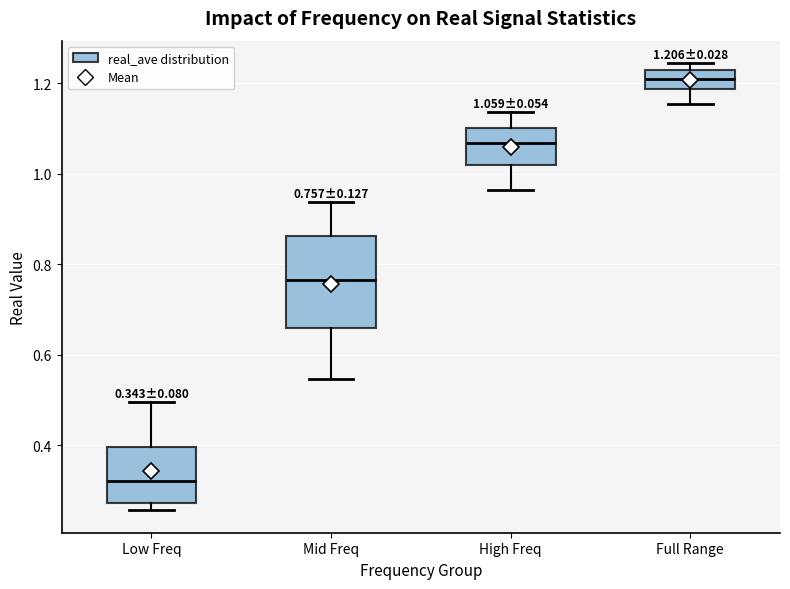

Which box has the lowest median line?

Low Freq